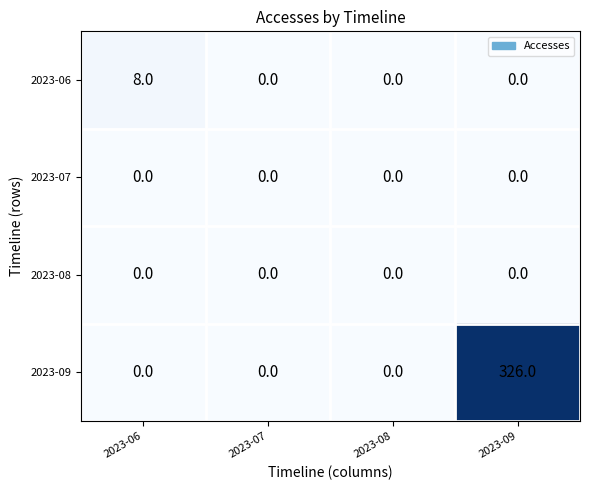

Is it true that 2023-08 equals 0 at 2023-06?

True